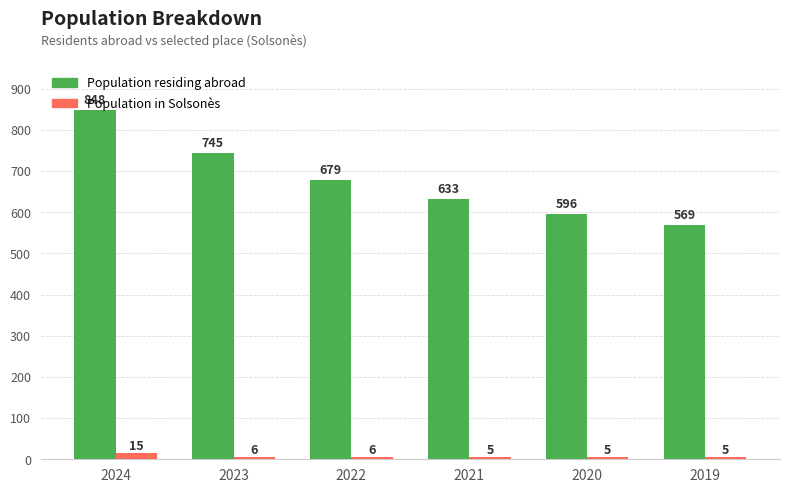

What is the spread (max minus min) of values at 2022?

673